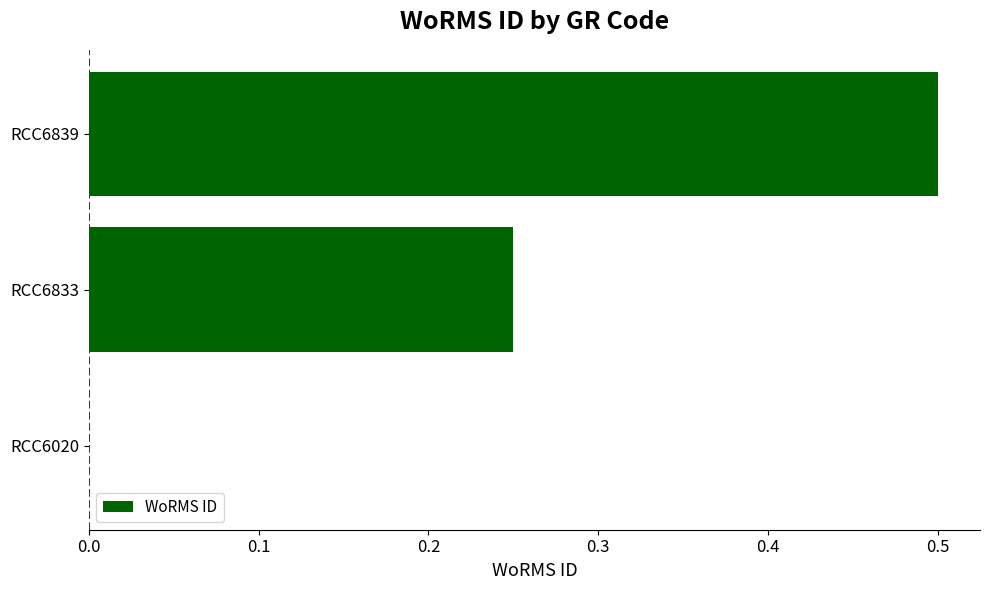

What is the maximum value shown in the chart?

0.5